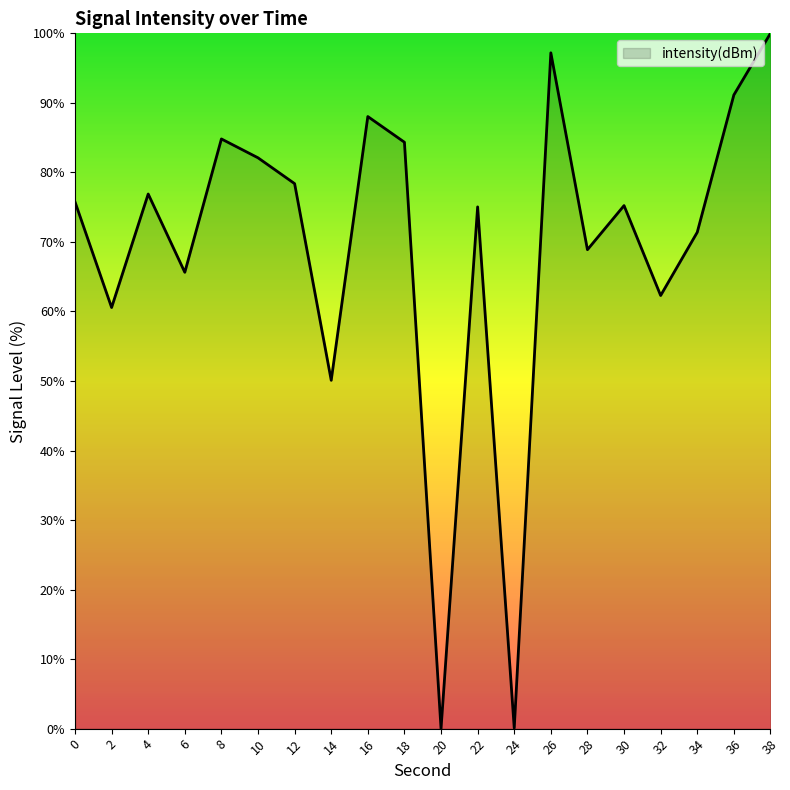

What is the maximum value shown in the chart?

100.0